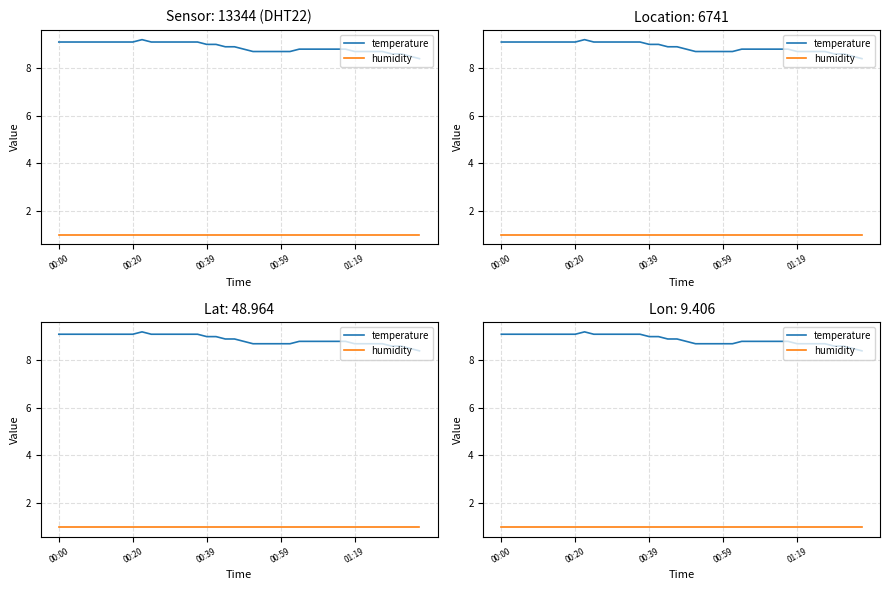

Reading left to right, extract all data points from this chart.

temperature: 9.1	9.1	9.1	9.1	9.1	9.1	9.1	9.1	9.1	9.2	9.1	9.1	9.1	9.1	9.1	9.1	9.0	9.0	8.9	8.9	8.8	8.7	8.7	8.7	8.7	8.7	8.8	8.8	8.8	8.8	8.8	8.8	8.7	8.7	8.7	8.7	8.6	8.6	8.5	8.4
humidity: 1.0	1.0	1.0	1.0	1.0	1.0	1.0	1.0	1.0	1.0	1.0	1.0	1.0	1.0	1.0	1.0	1.0	1.0	1.0	1.0	1.0	1.0	1.0	1.0	1.0	1.0	1.0	1.0	1.0	1.0	1.0	1.0	1.0	1.0	1.0	1.0	1.0	1.0	1.0	1.0